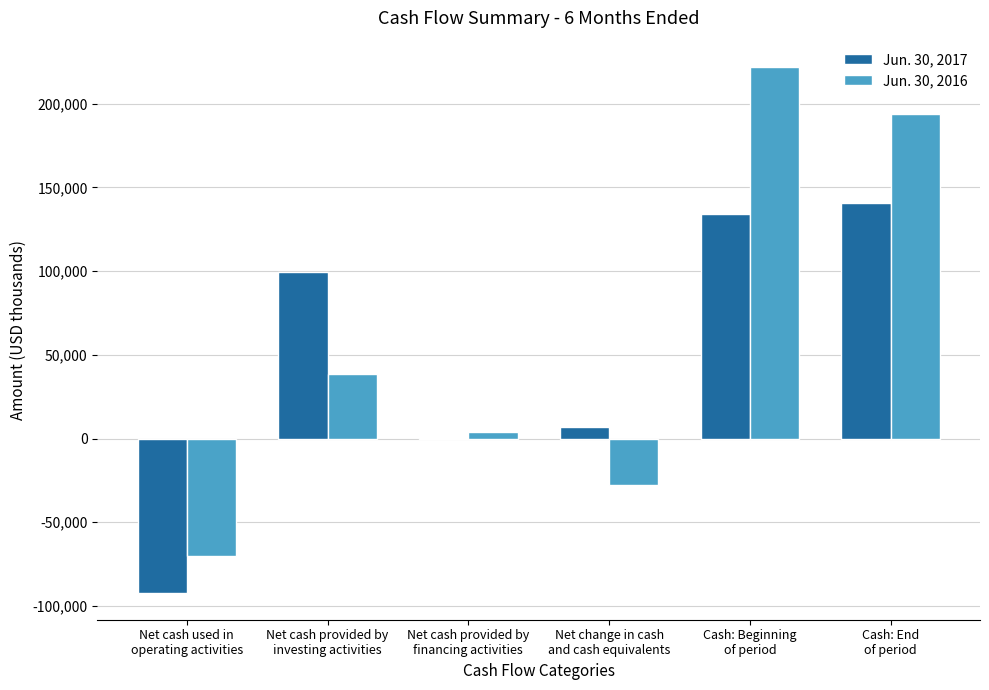

What is the greatest value displayed?

221861